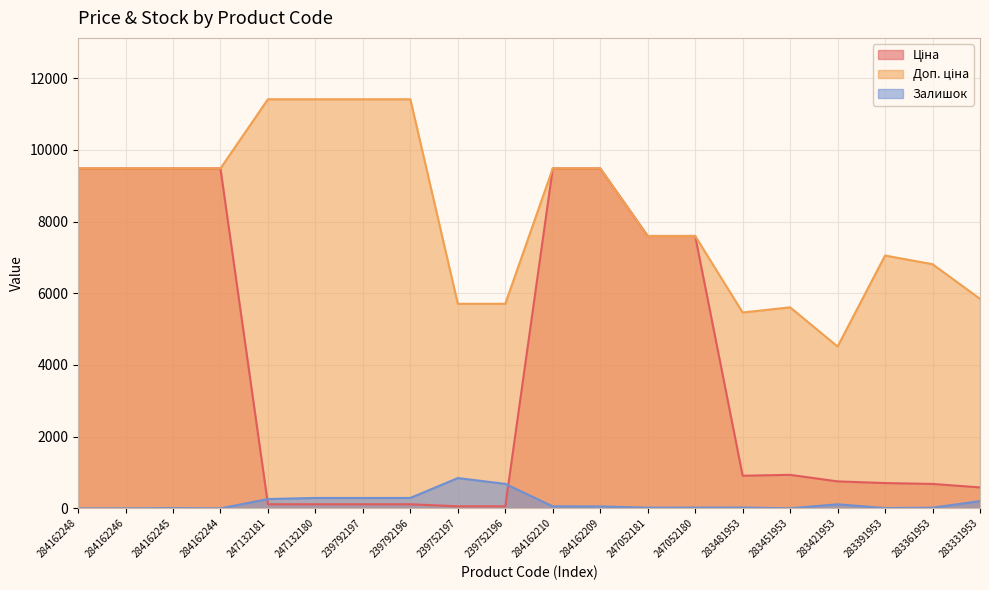

Where do Залишок and Ціна first cross each other?

284162244 and 247132181